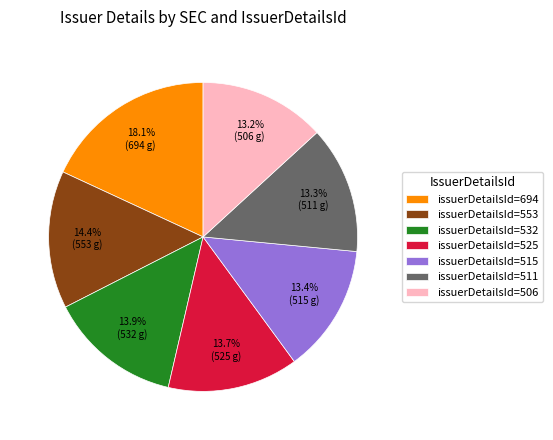

How many slices are in this pie chart?

7